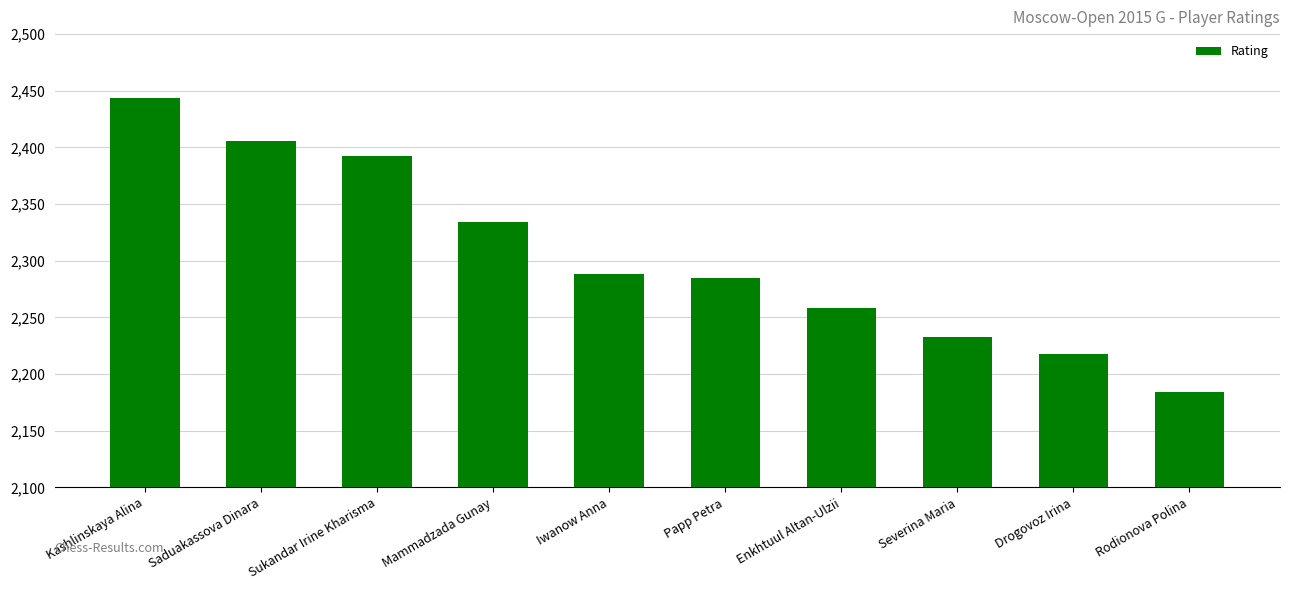

Does the chart contain any negative values?

No